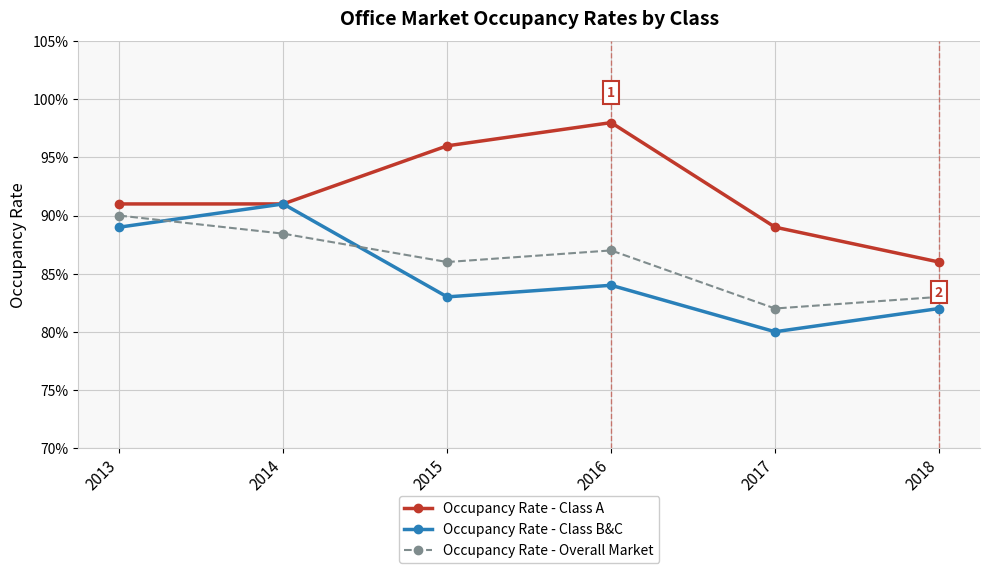

At how many categories does at least one series exceed 0?

6